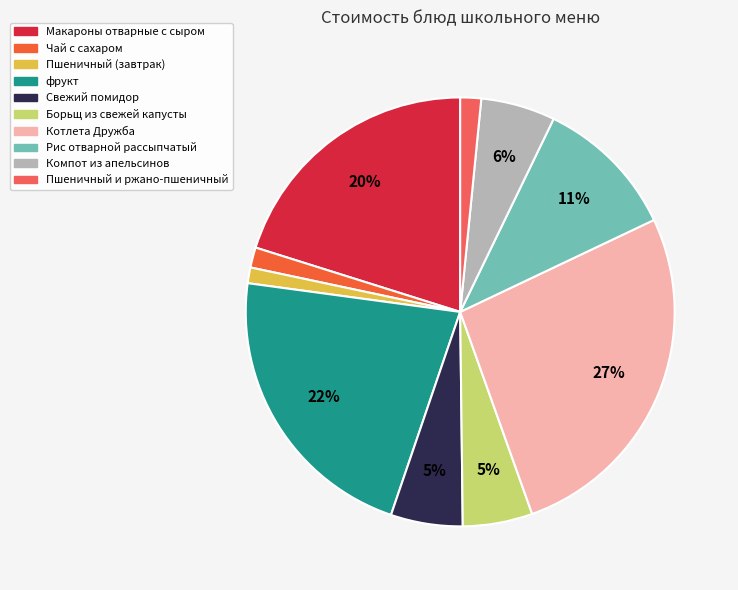

What percentage is the Чай с сахаром slice, to the nearest percent?

2%